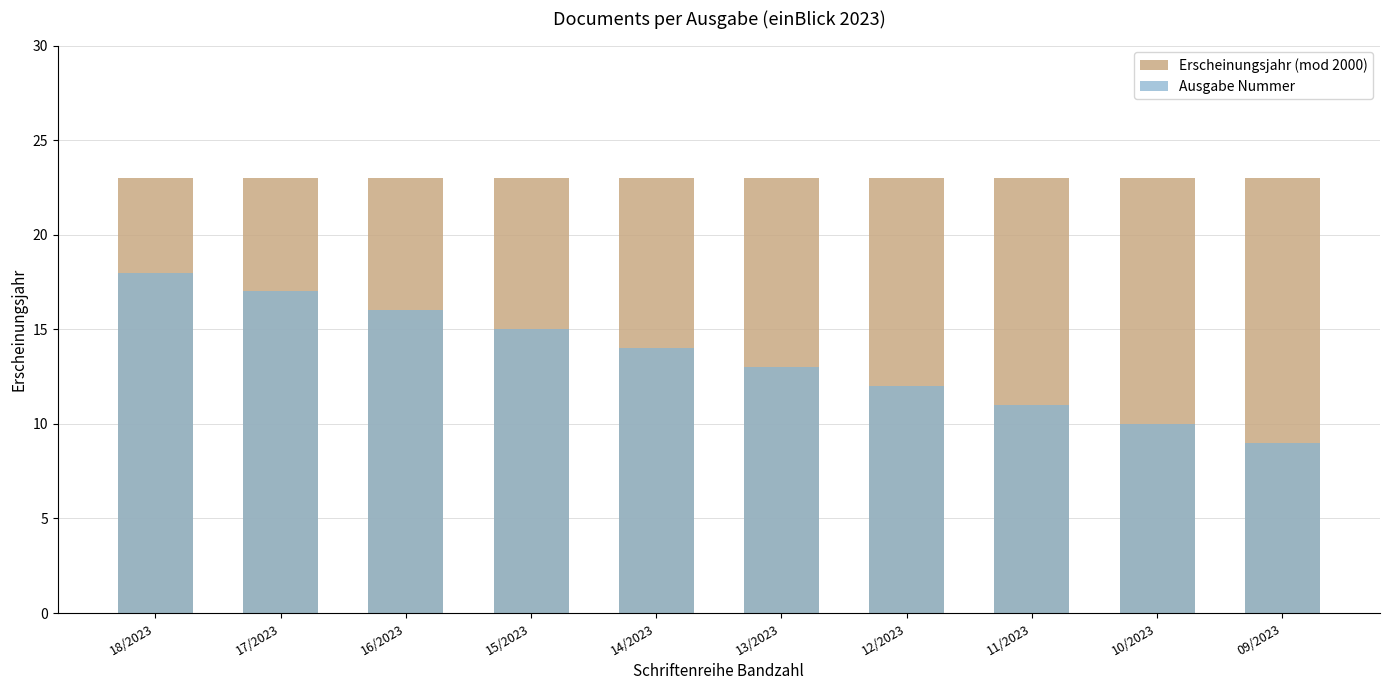

Between 14/2023 and 17/2023, which is larger?

14/2023